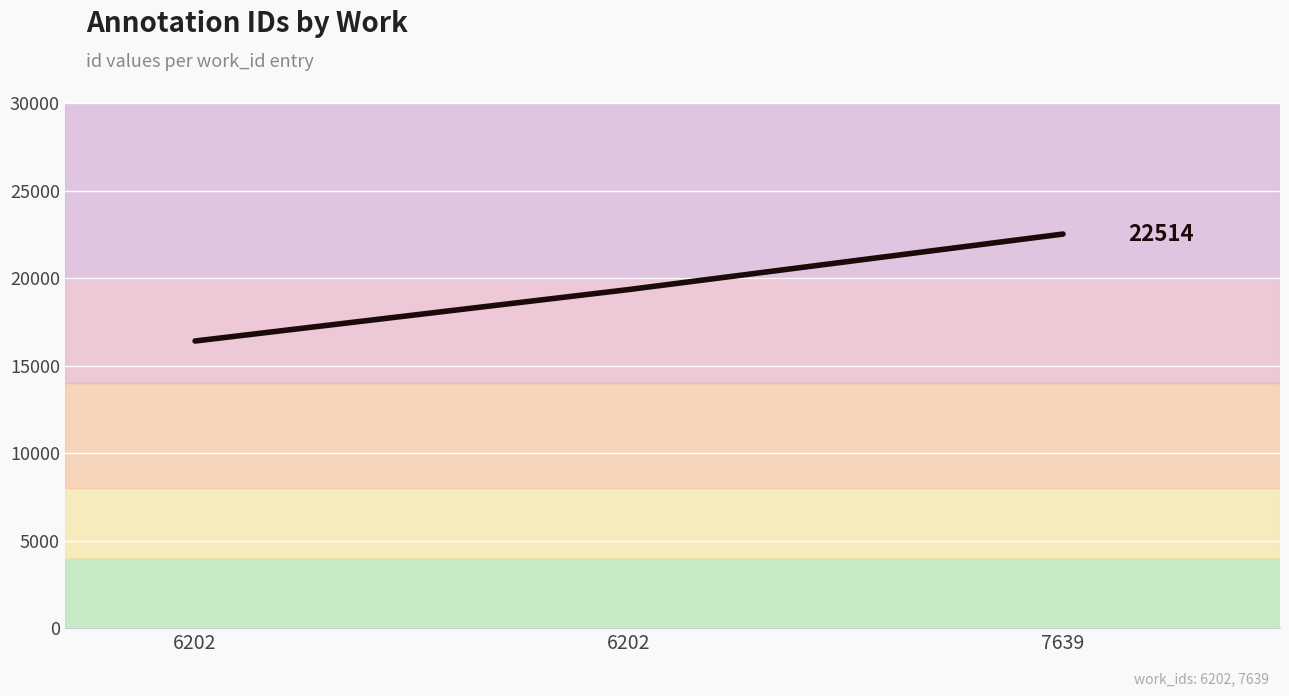

How many lines are shown in the chart?

1